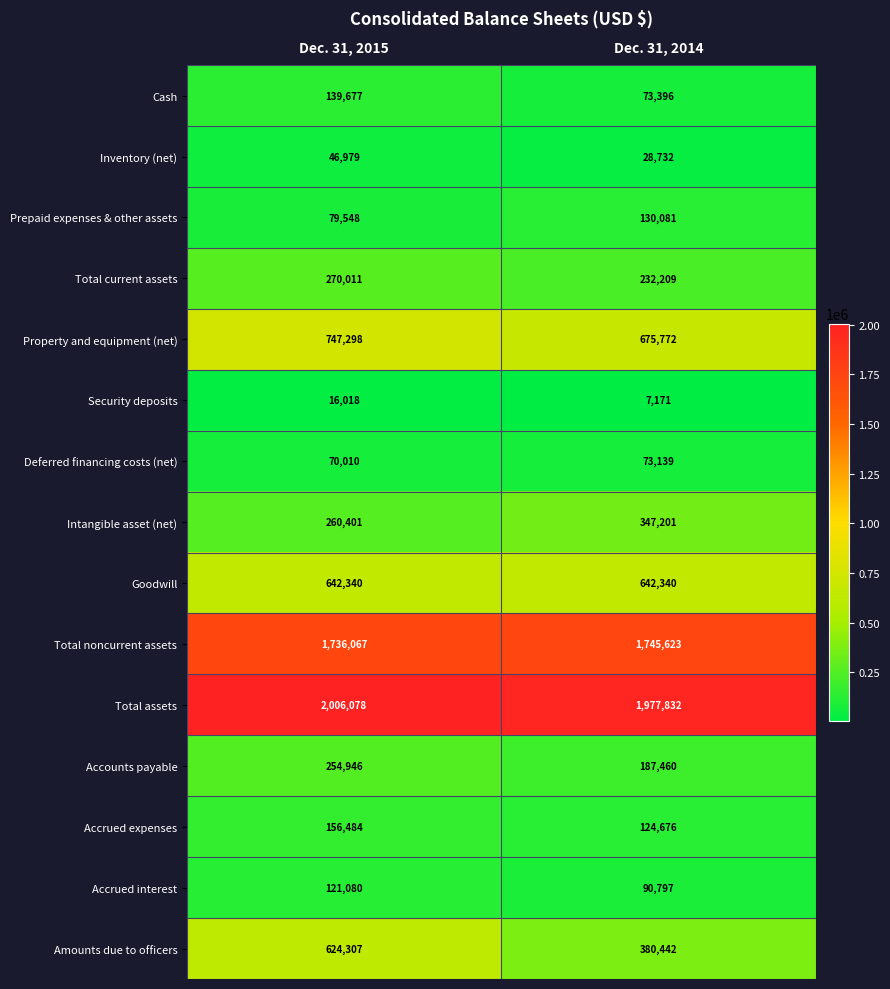

At which label is Total noncurrent assets closest to 1740845?

Dec. 31, 2015